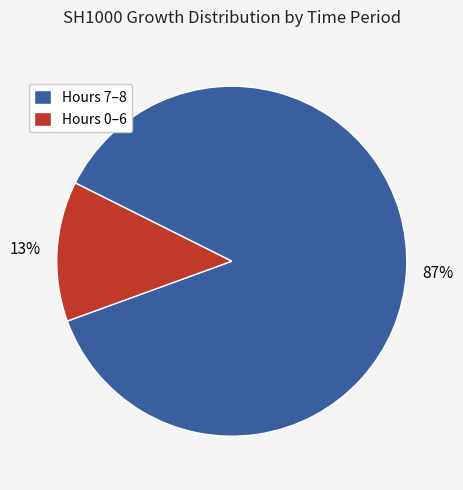

True or false: Hours 7–8 accounts for 94% of the total.

False